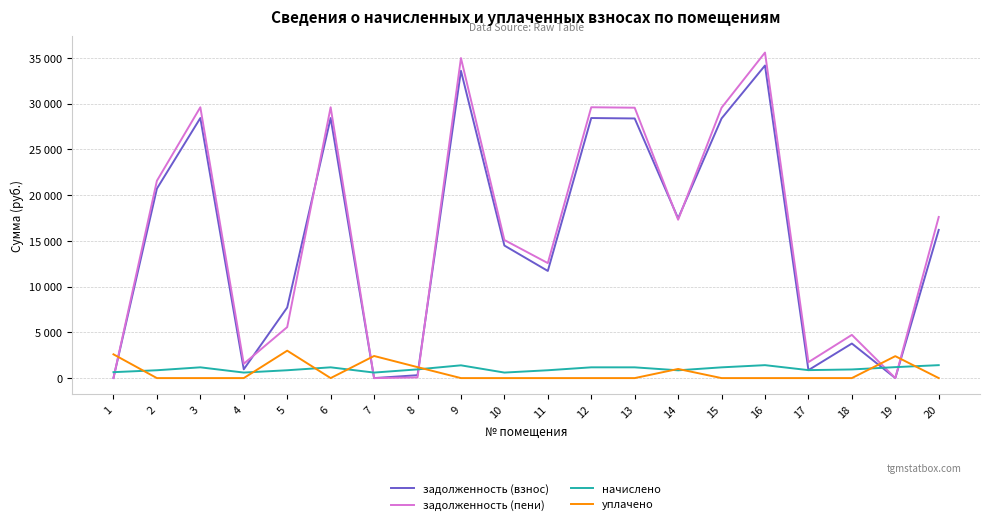

In задолженность (пени), how many points are lower than both neighbors (excluding endpoints)?

6